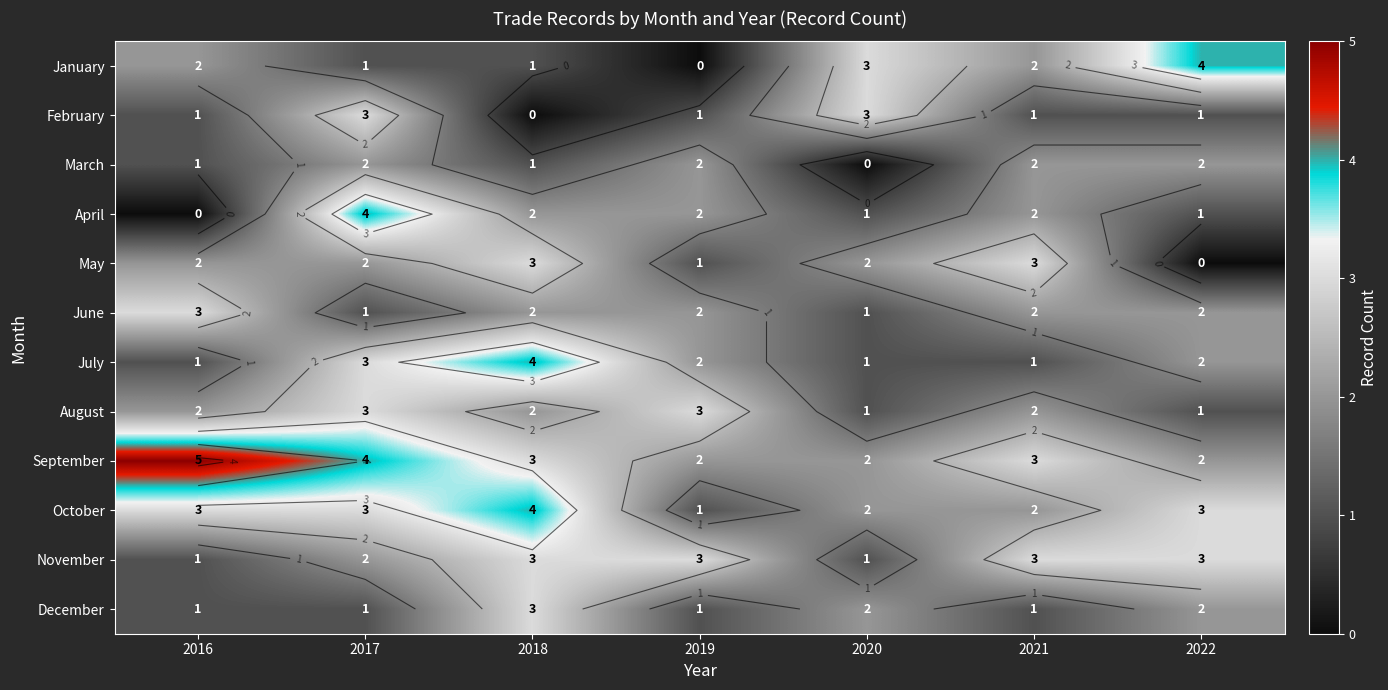

The March series shows 2 at 2017. True or false?

True